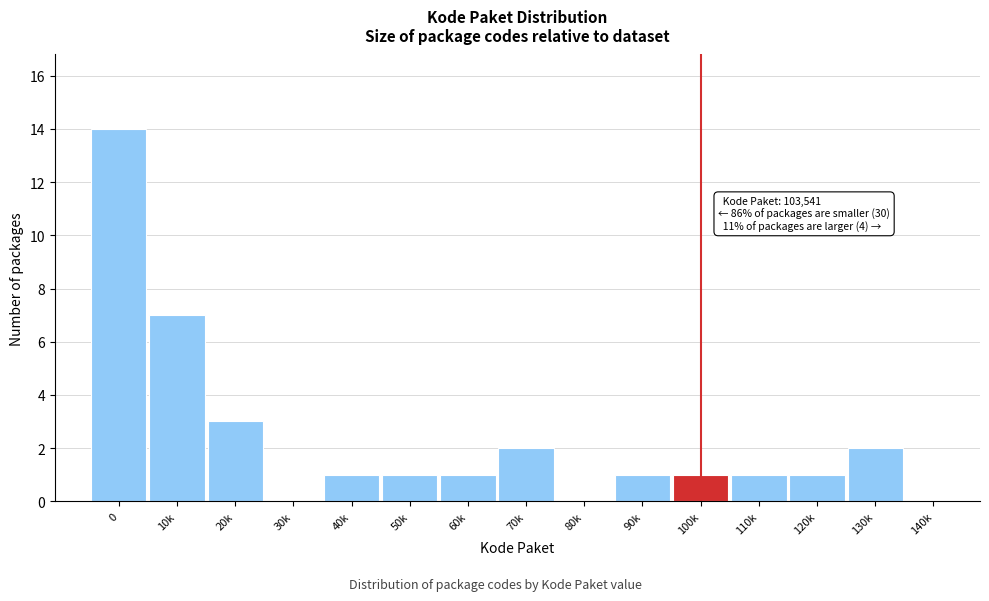

Reading left to right, transcribe all the data shown in this chart.

0=14	10k=7	20k=3	30k=0	40k=1	50k=1	60k=1	70k=2	80k=0	90k=1	100k=1	110k=1	120k=1	130k=2	140k=0